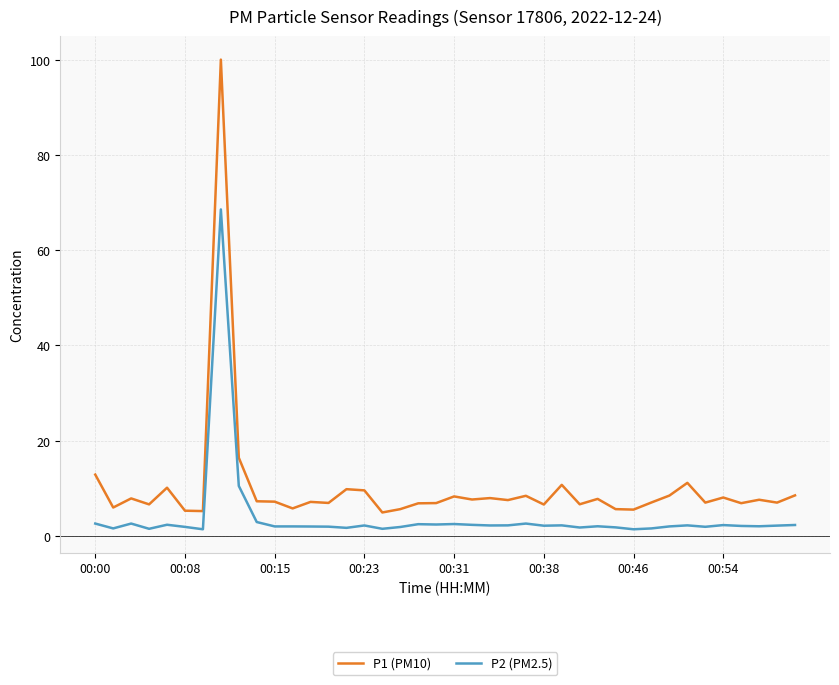

What is the maximum value for P2 (PM2.5)?

68.6